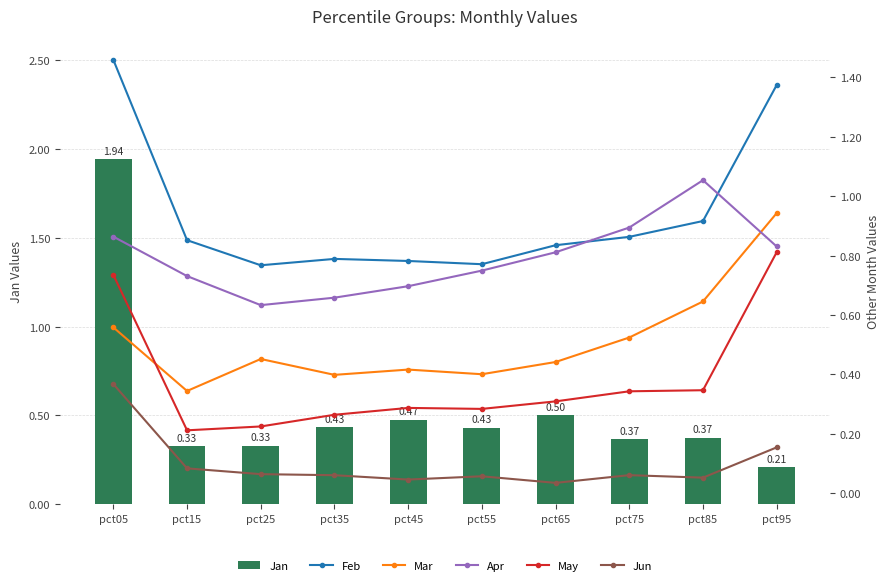

True or false: Apr has a value of 0.6 at pct75.

False